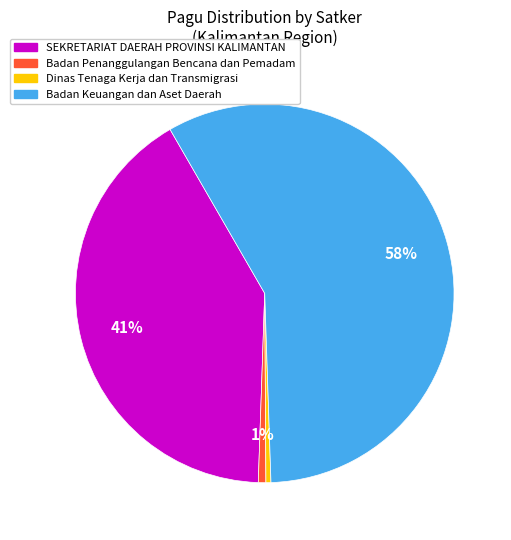

Which has a higher value, Badan Keuangan dan Aset Daerah or SEKRETARIAT DAERAH PROVINSI KALIMANTAN?

Badan Keuangan dan Aset Daerah